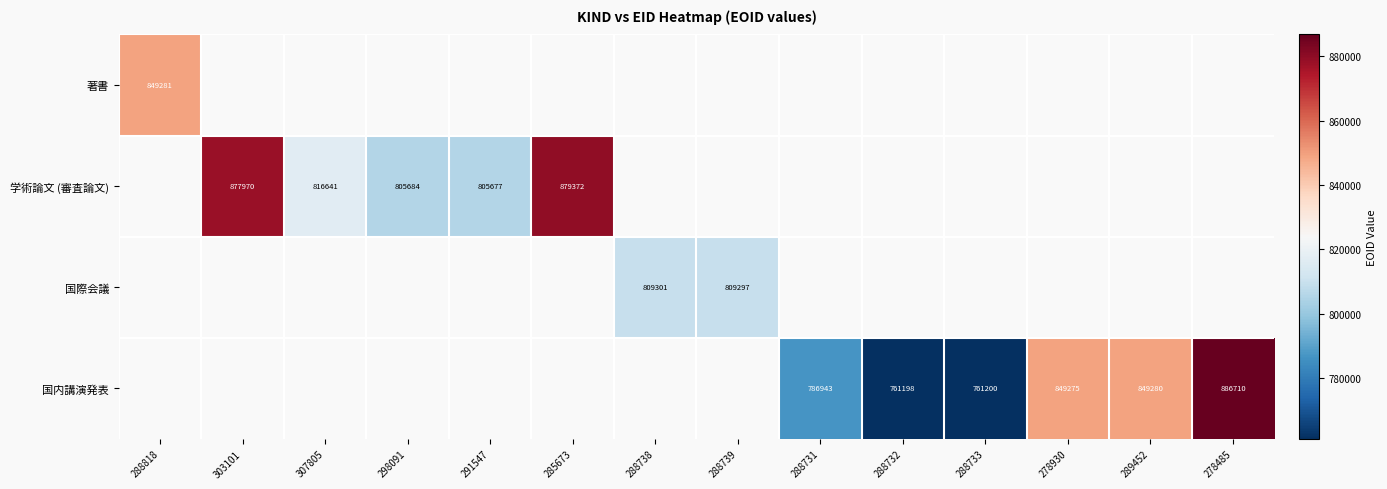

Which category has the highest value across all series?

278485